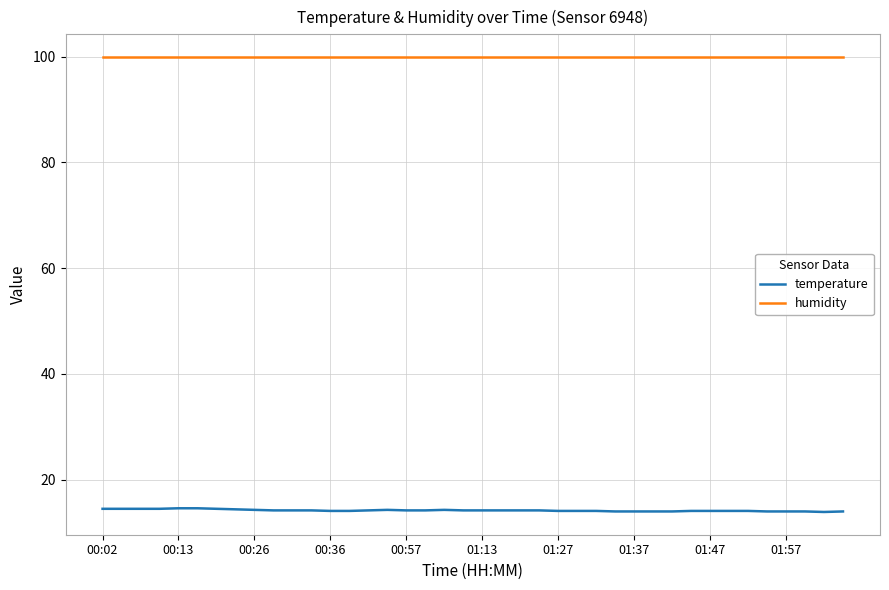

List the series in order of their peak value, lowest first.

temperature, humidity